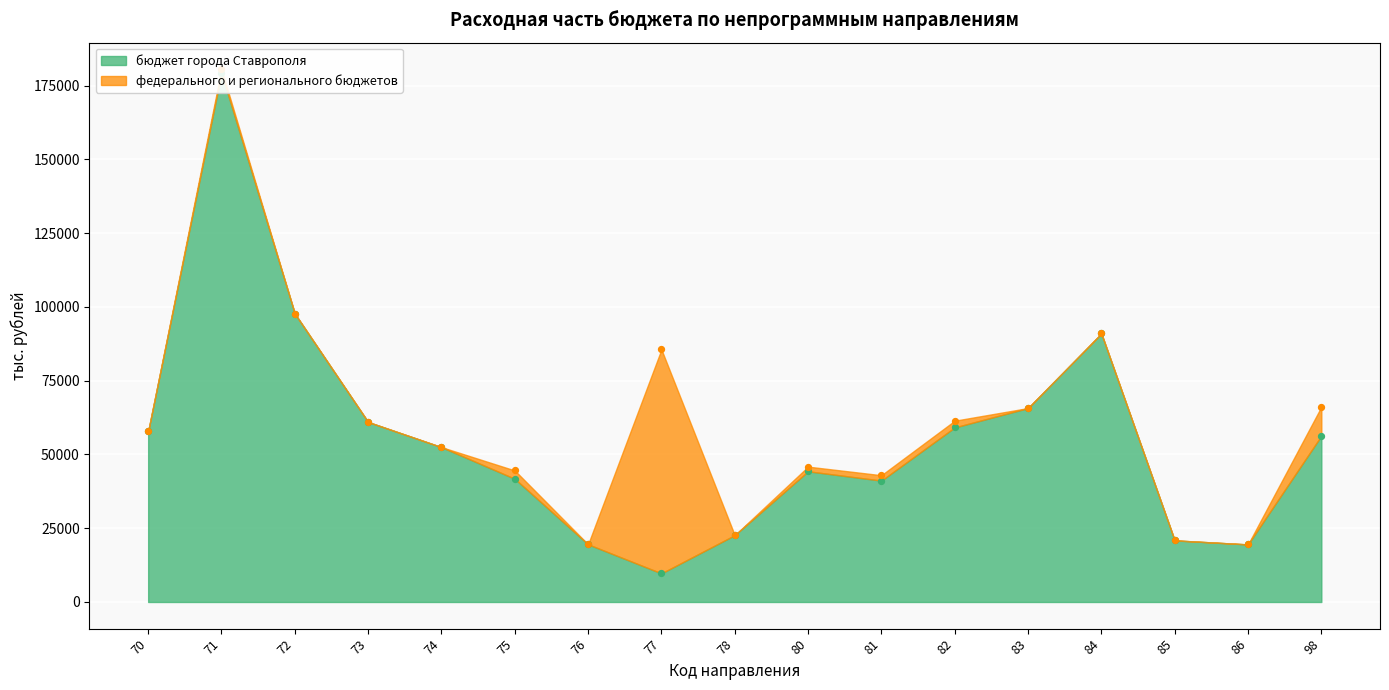

What is the change in value from 81 to 82?

+18019.0